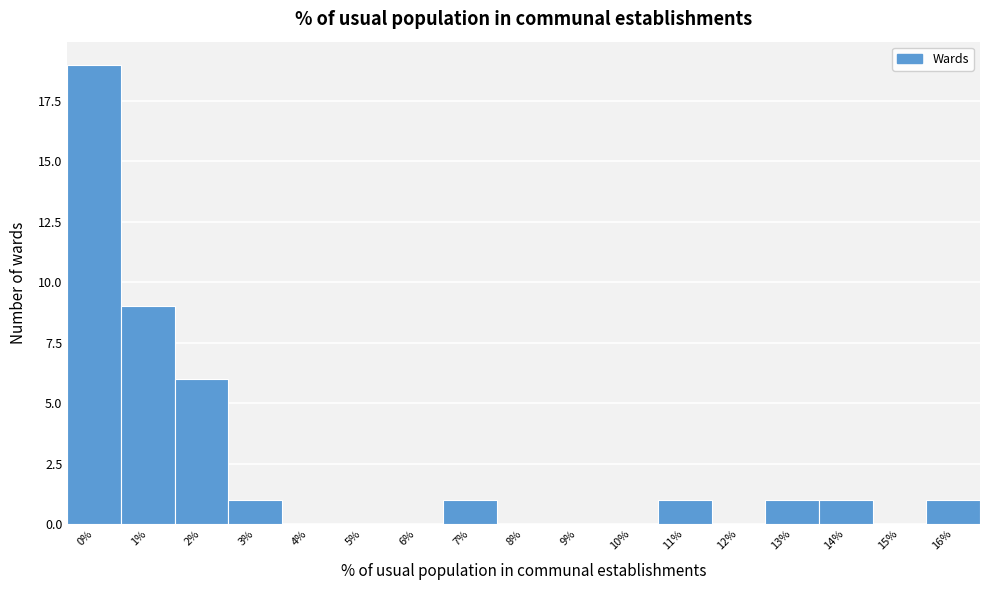

Reading right to left, transcribe all the data shown in this chart.

16%=1	15%=0	14%=1	13%=1	12%=0	11%=1	10%=0	9%=0	8%=0	7%=1	6%=0	5%=0	4%=0	3%=1	2%=6	1%=9	0%=19